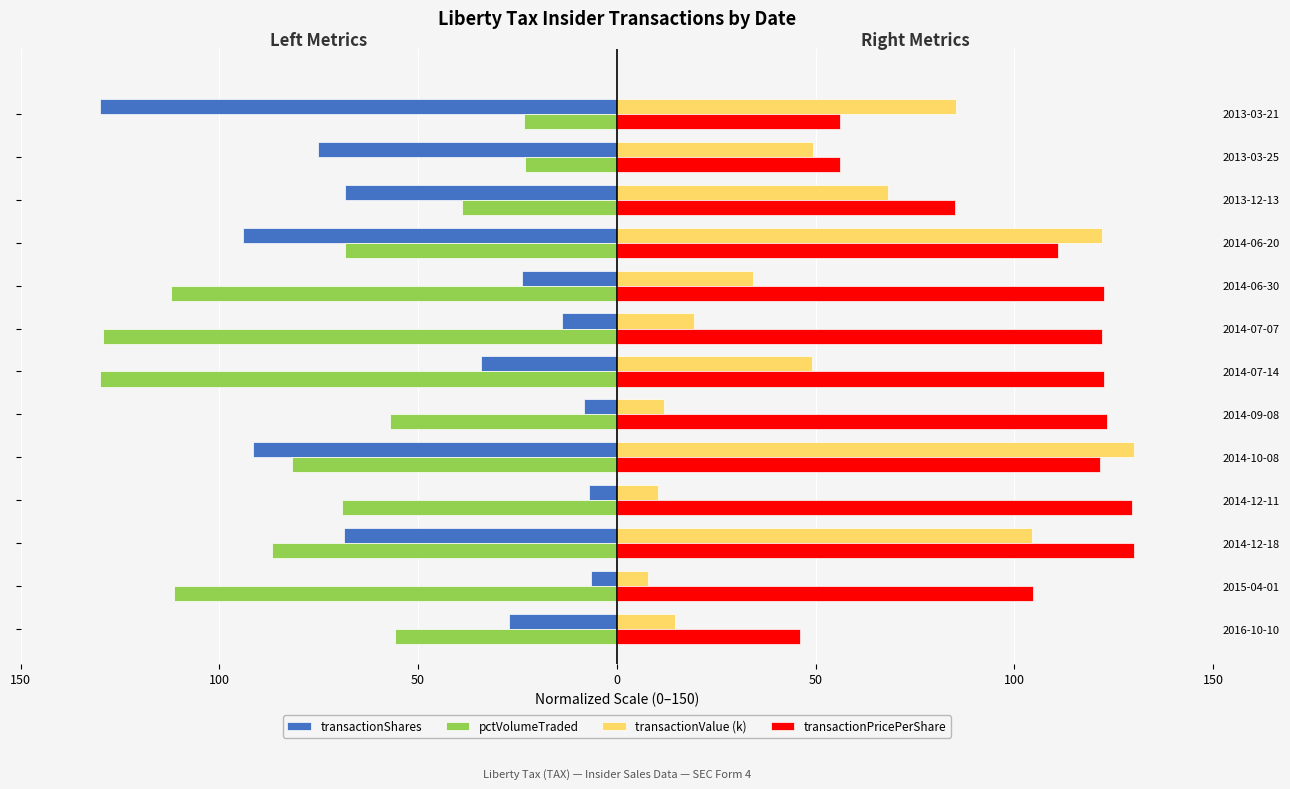

What are all the series names shown in the legend?

transactionShares, pctVolumeTraded, transactionValue (k), transactionPricePerShare